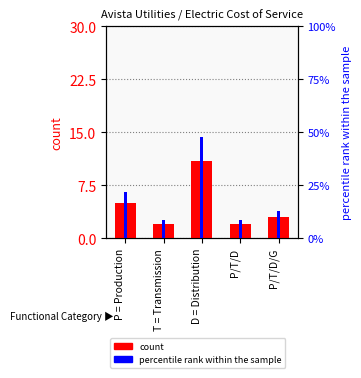

What is the minimum value for percentile rank within the sample?

8.7